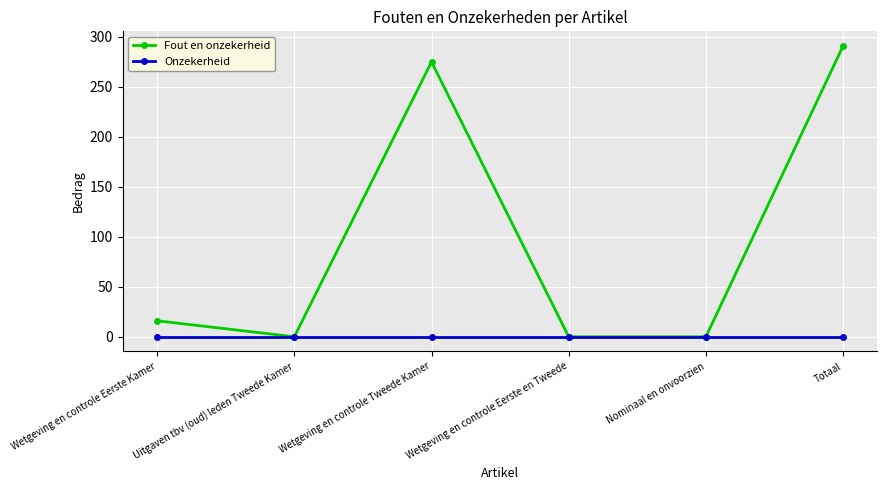

What is the label of the 5th point from the right?

Uitgaven tbv (oud) leden Tweede Kamer